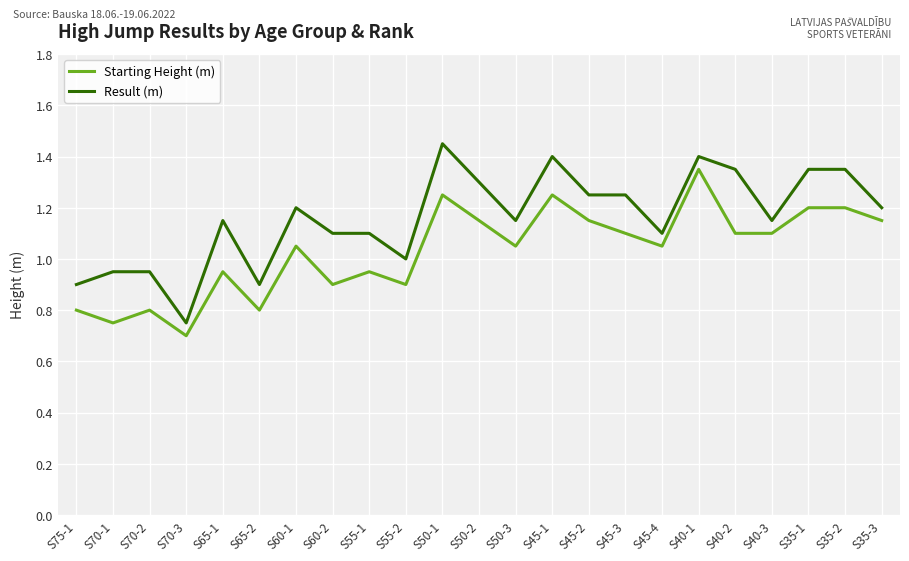

Does the chart have visible grid lines?

Yes